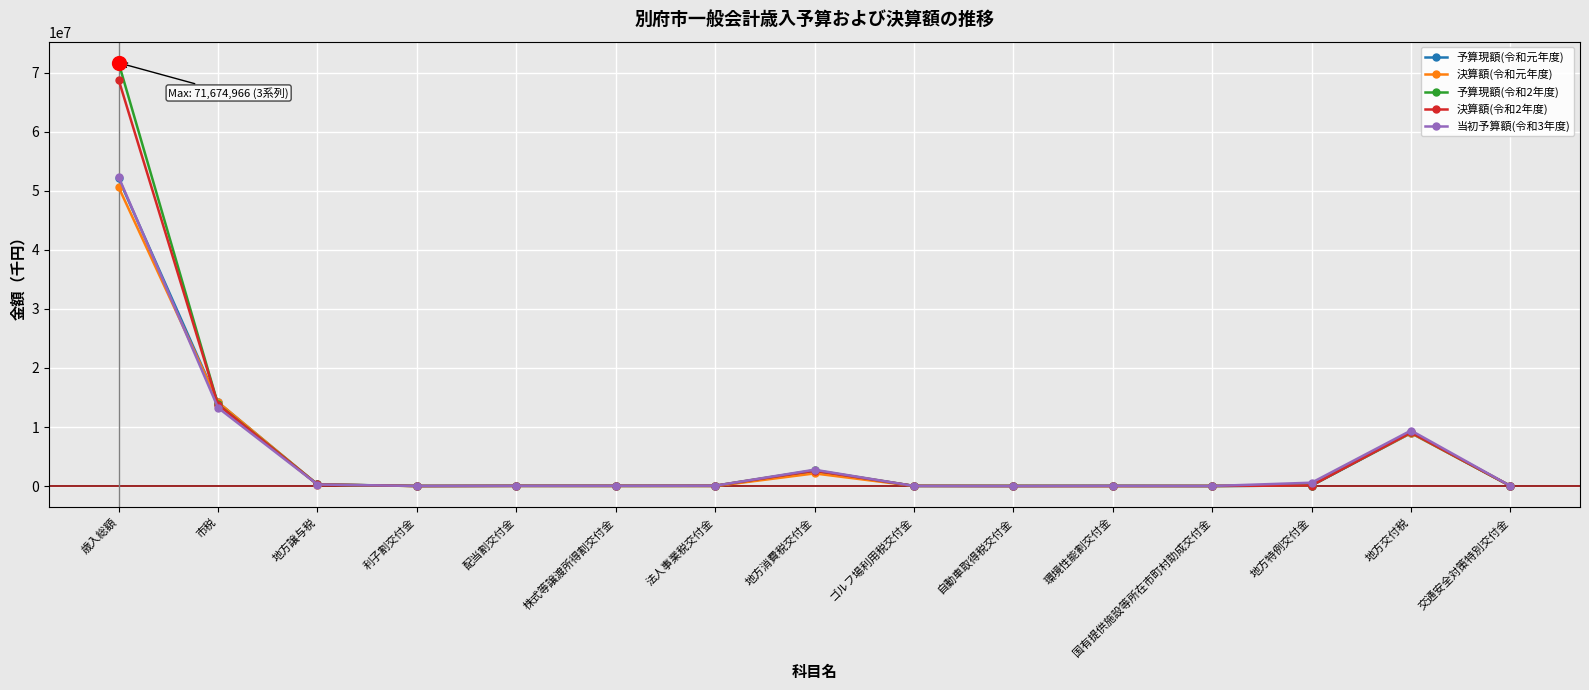

True or false: 当初予算額(令和3年度) has more than 0 interior local peaks.

True